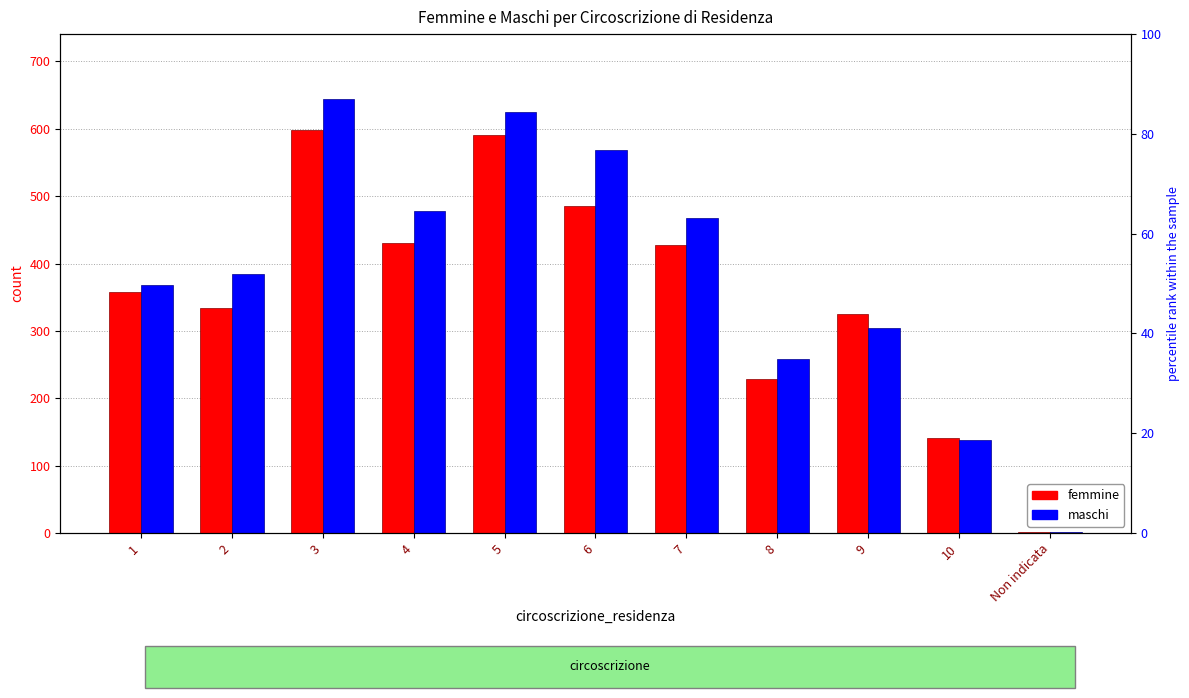

Reading right to left, transcribe all the data shown in this chart.

femmine: 2	141	325	229	427	486	591	431	598	334	357
maschi: 1	138	305	258	468	568	625	478	644	385	368